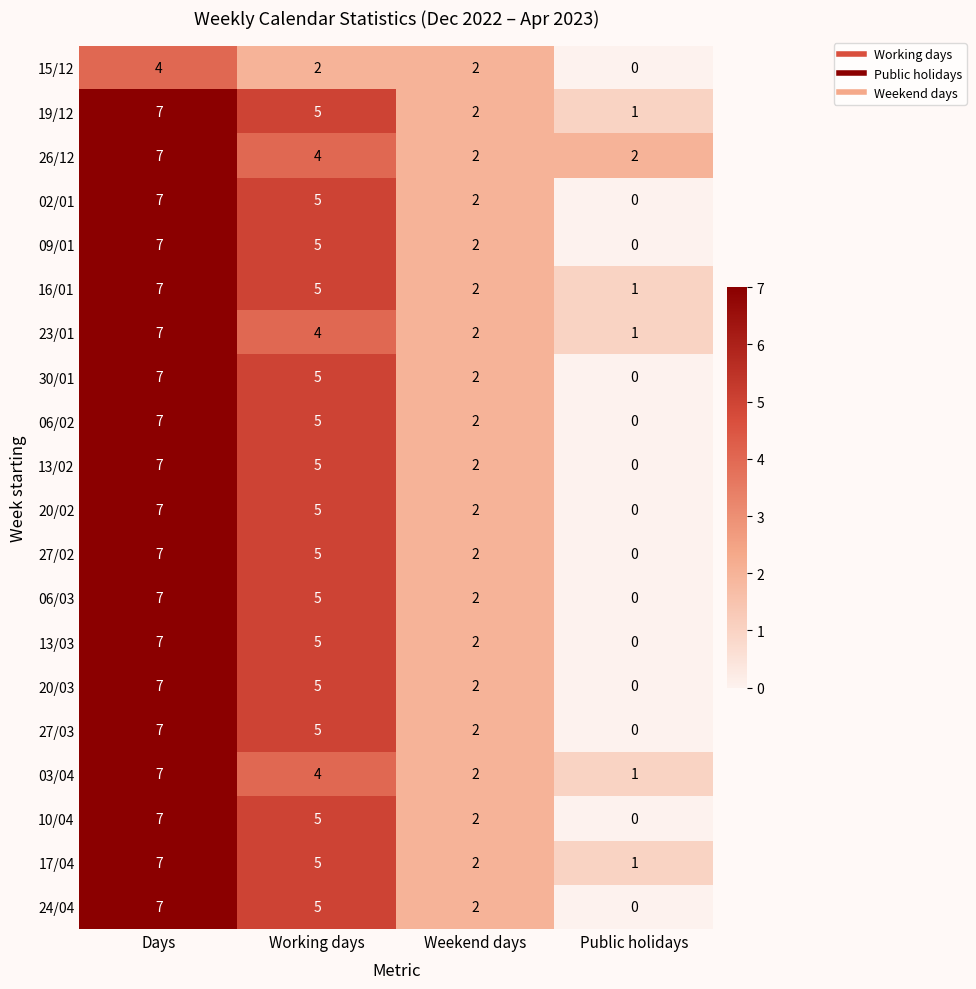

The value of 23/01 at Public holidays is 0. True or false?

False